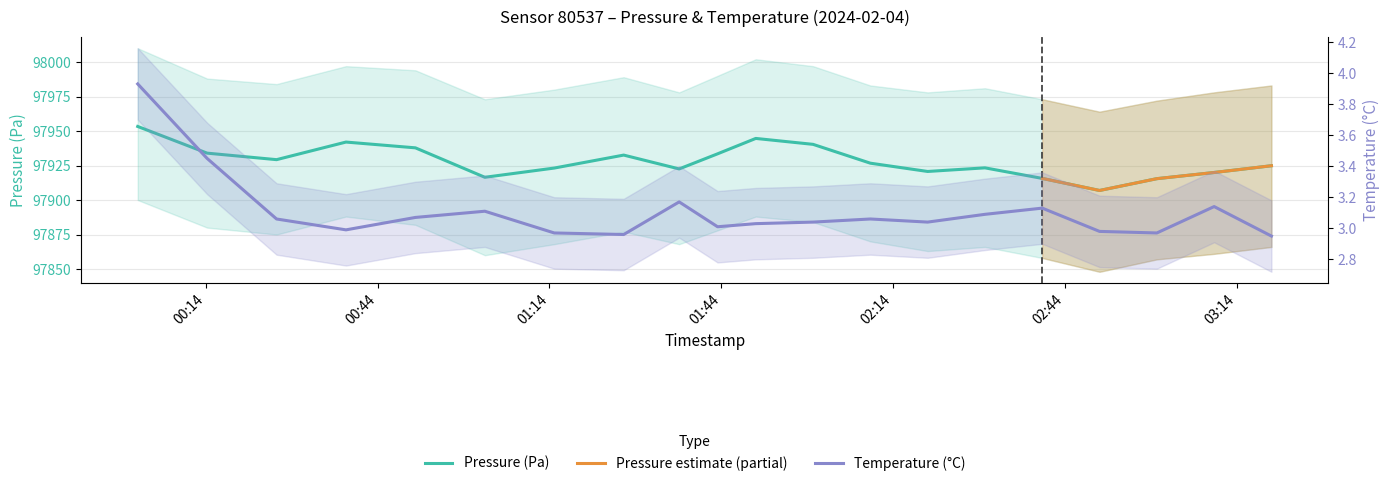

True or false: Pressure (Pa) and Temperature (°C) cross at least once.

False